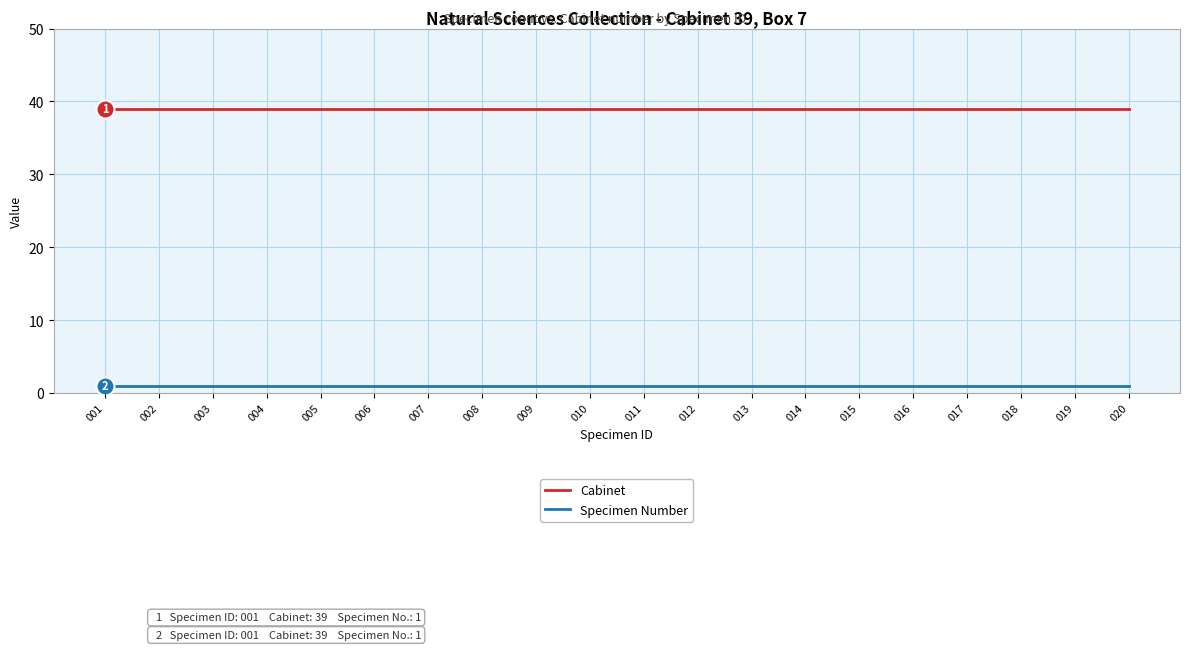

Rank the series at 003 from highest to lowest value.

Cabinet, Specimen Number